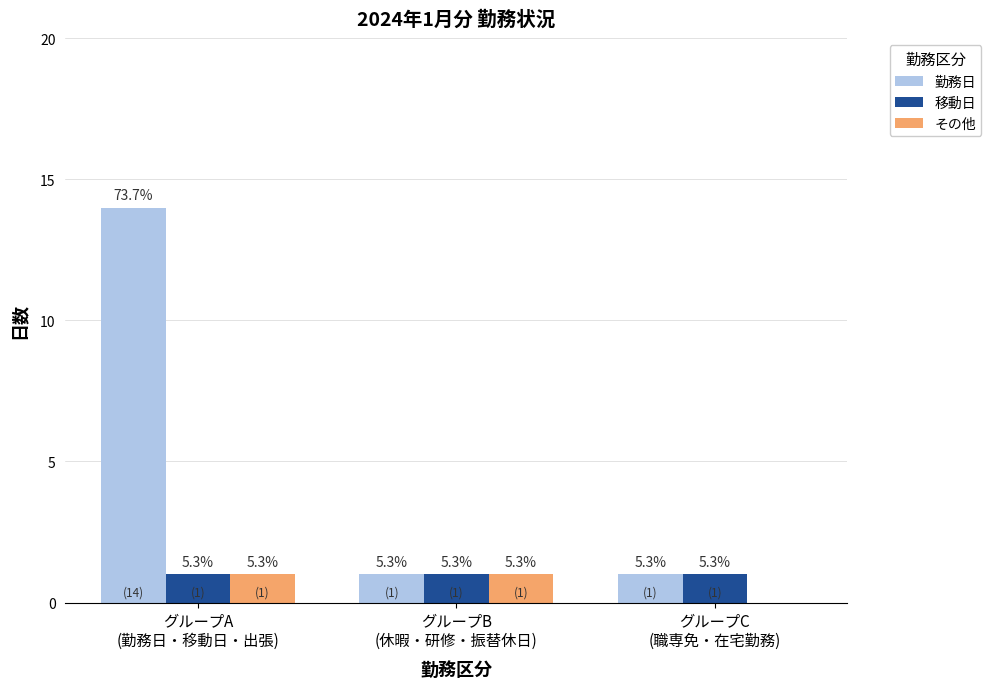

How many groups of bars are there?

3